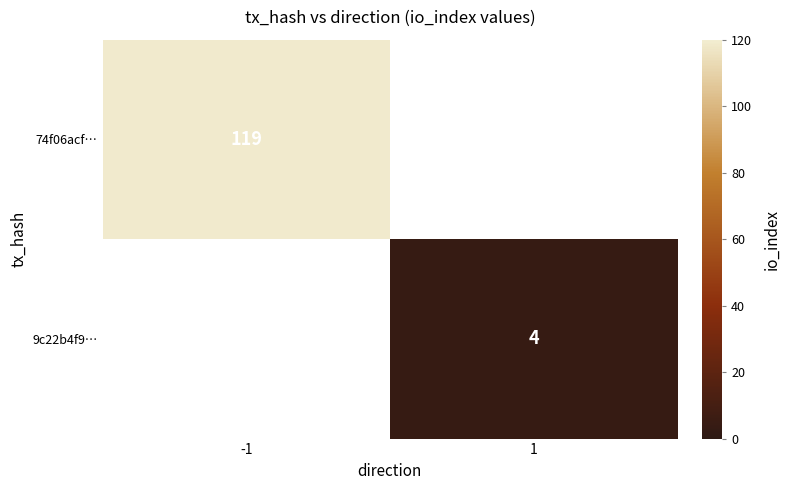

Is it true that 9c22b4f9… equals 4 at 1?

True